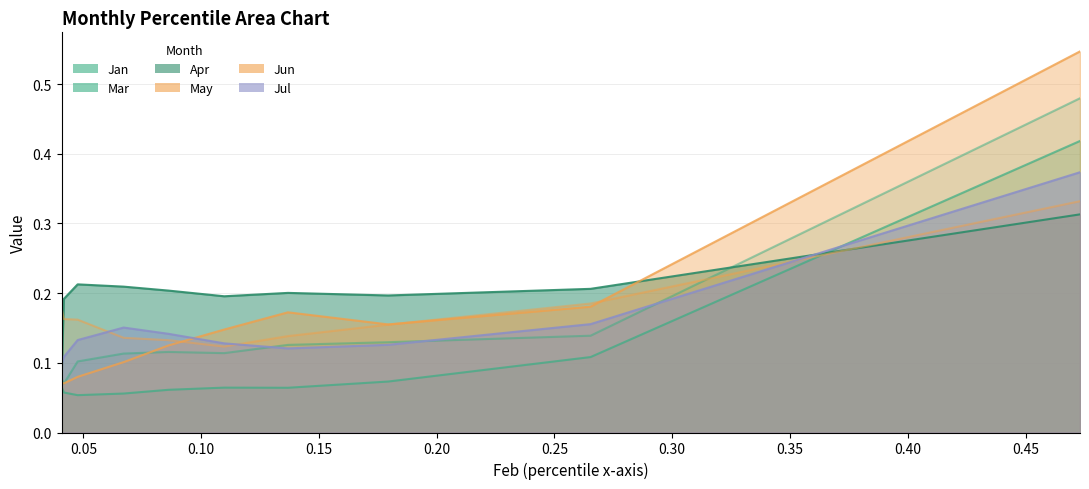

The Apr series shows 0.2 at pct45. True or false?

True